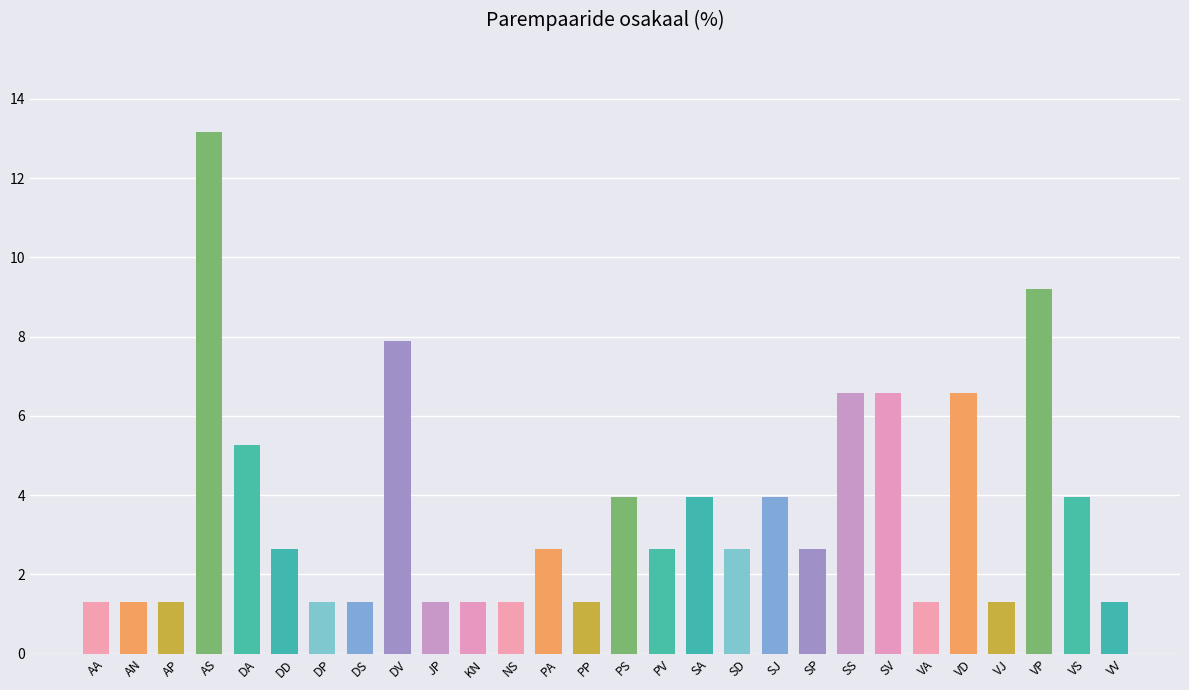

How many bars are there in total?

28